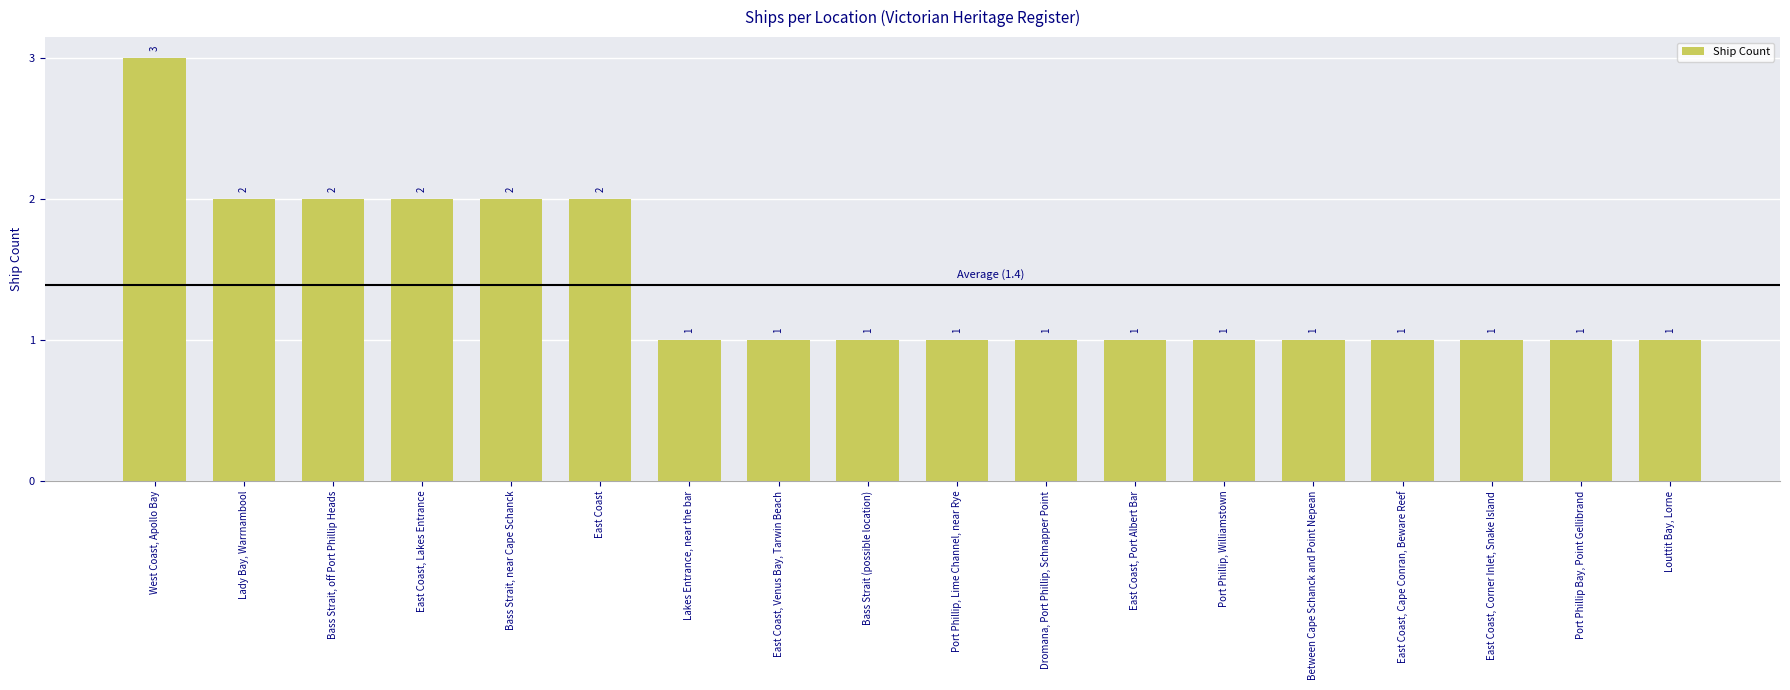

Count the values in the range 1 to 2.

17